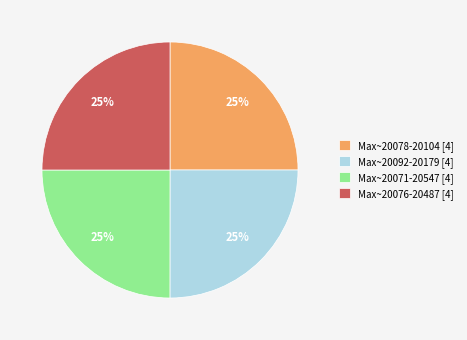

What is the ratio of the value at Max~20078-20104 [4] to the value at Max~20076-20487 [4]?

1.0